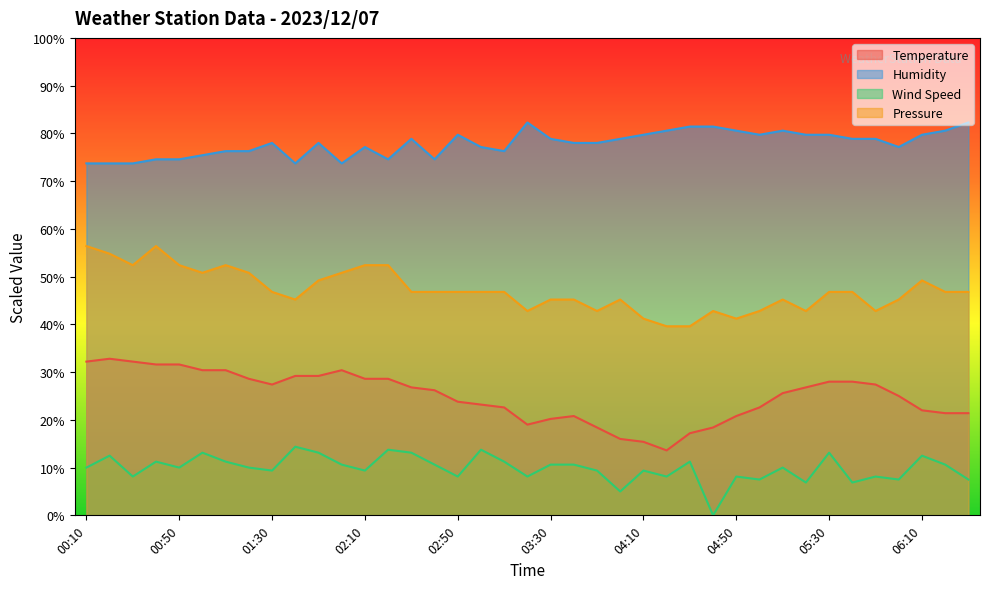

Which series has the largest range (max minus min)?

Temperature